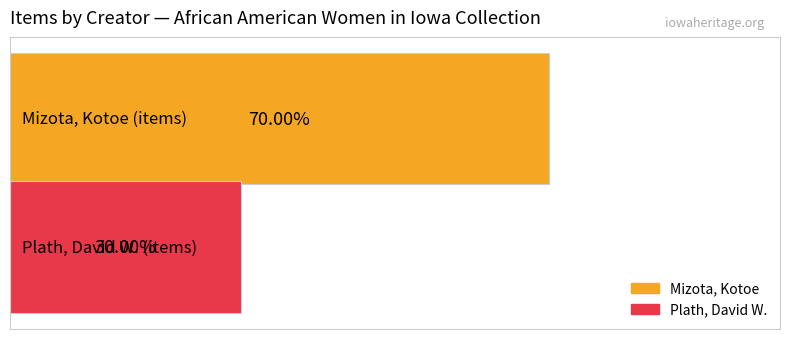

Which series has the largest range (max minus min)?

Mizota, Kotoe